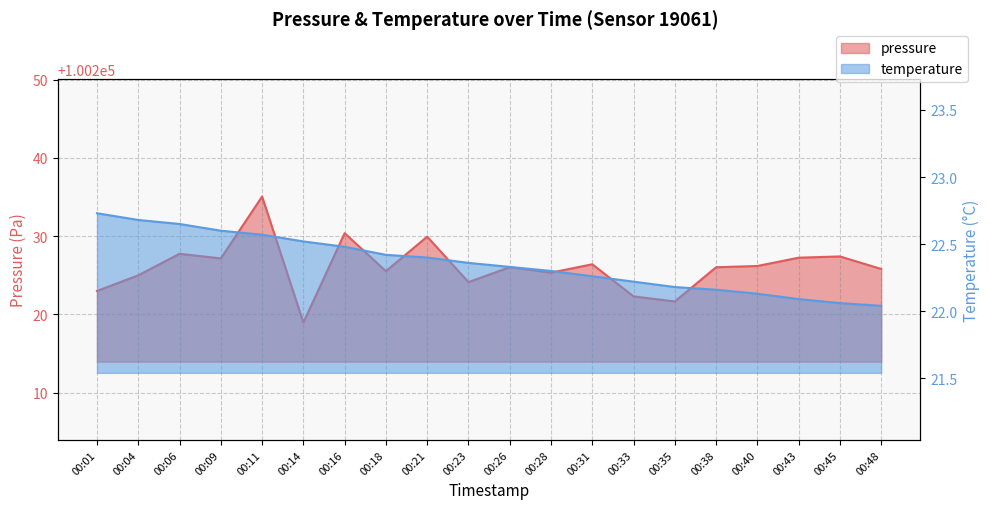

What are all the series names shown in the legend?

pressure, temperature